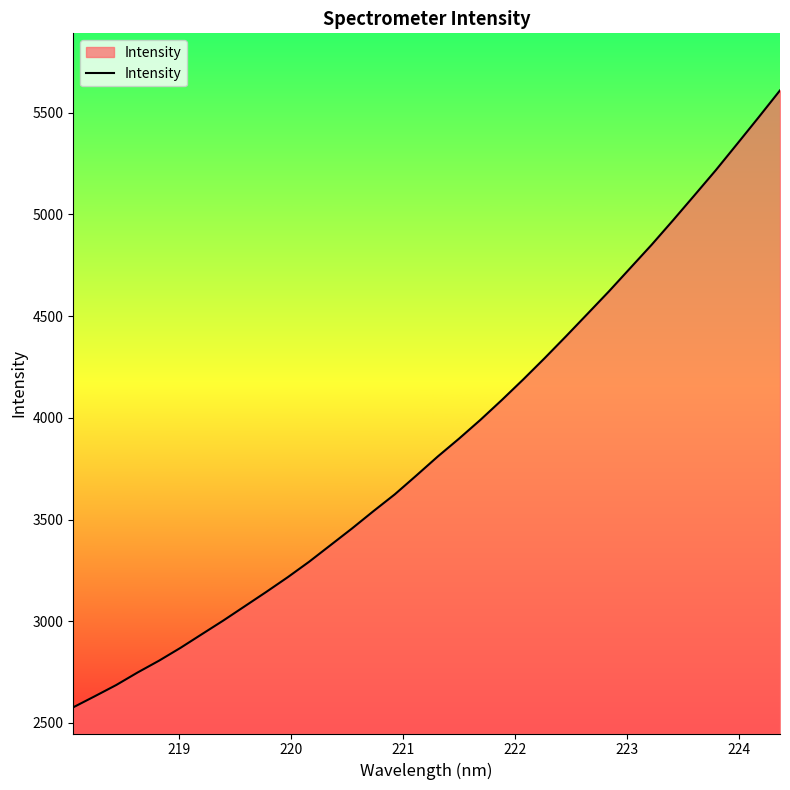

What is the greatest value displayed?

5609.8